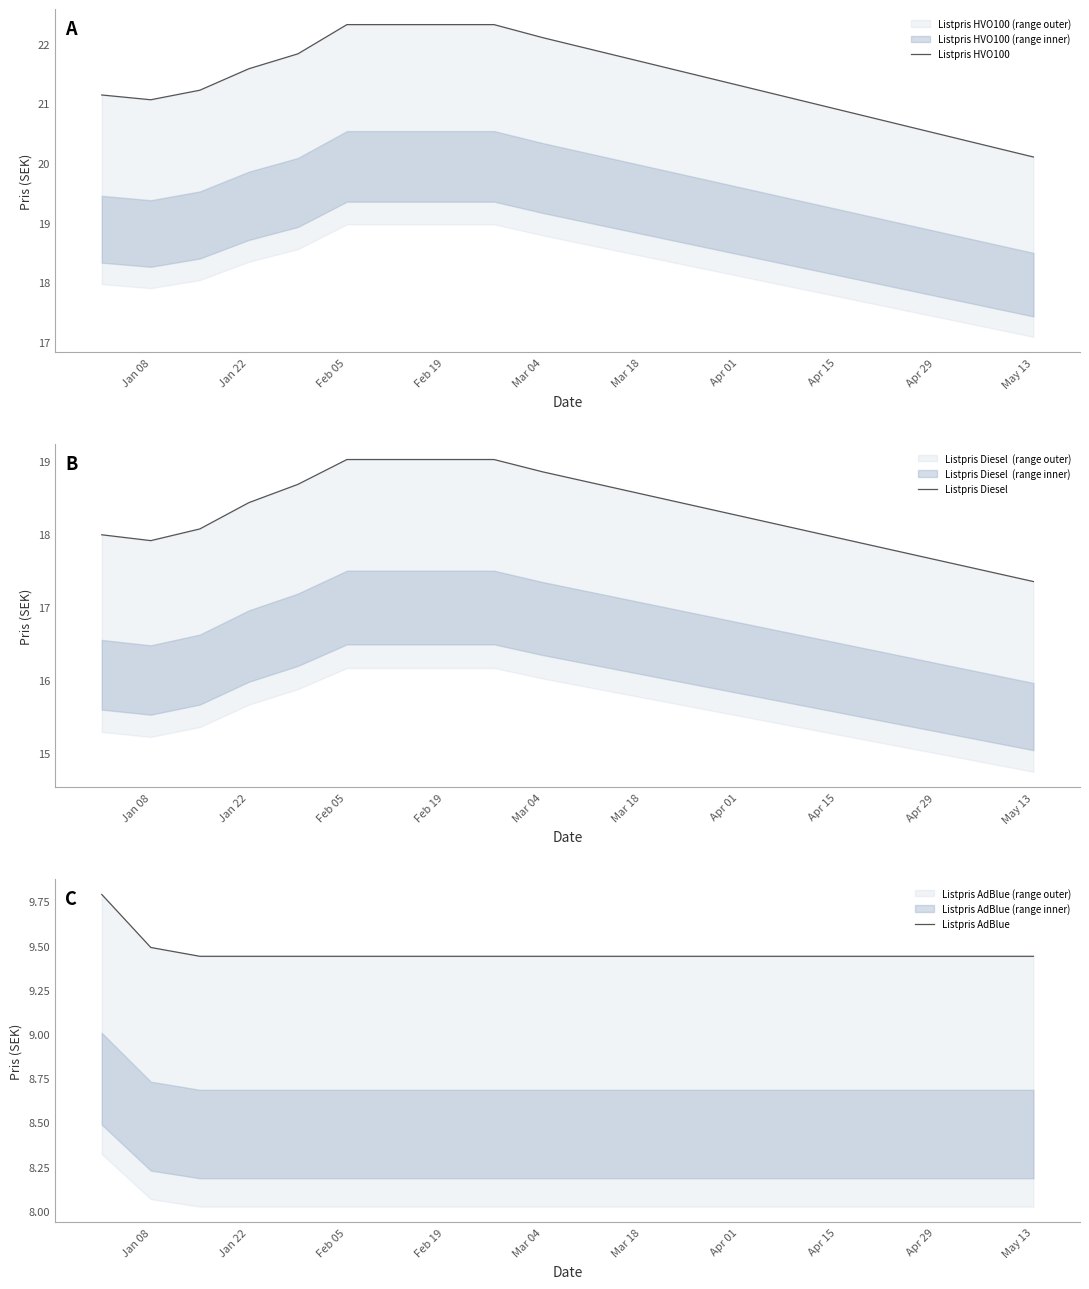

True or false: Listpris HVO100 and Listpris Diesel  cross at least once.

False